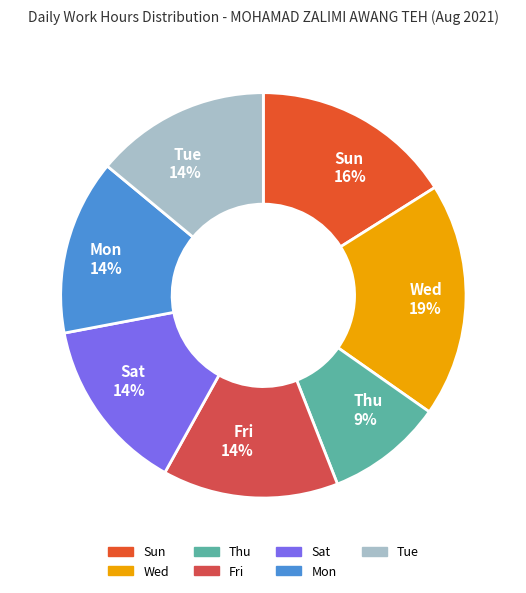

To the nearest percent, what portion does Mon 14% represent?

14%